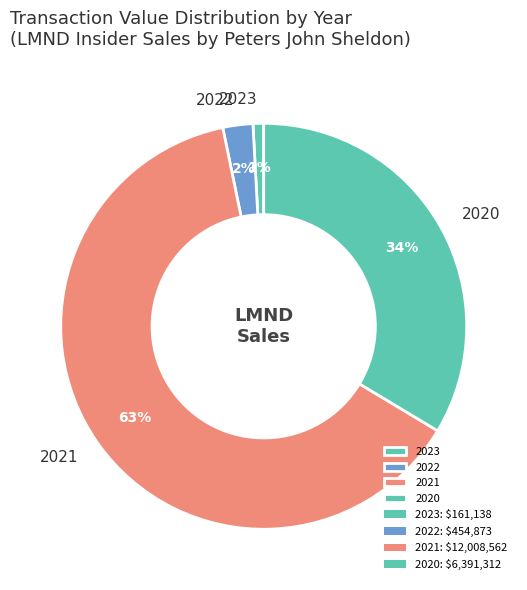

Count the number of slices in the pie.

4